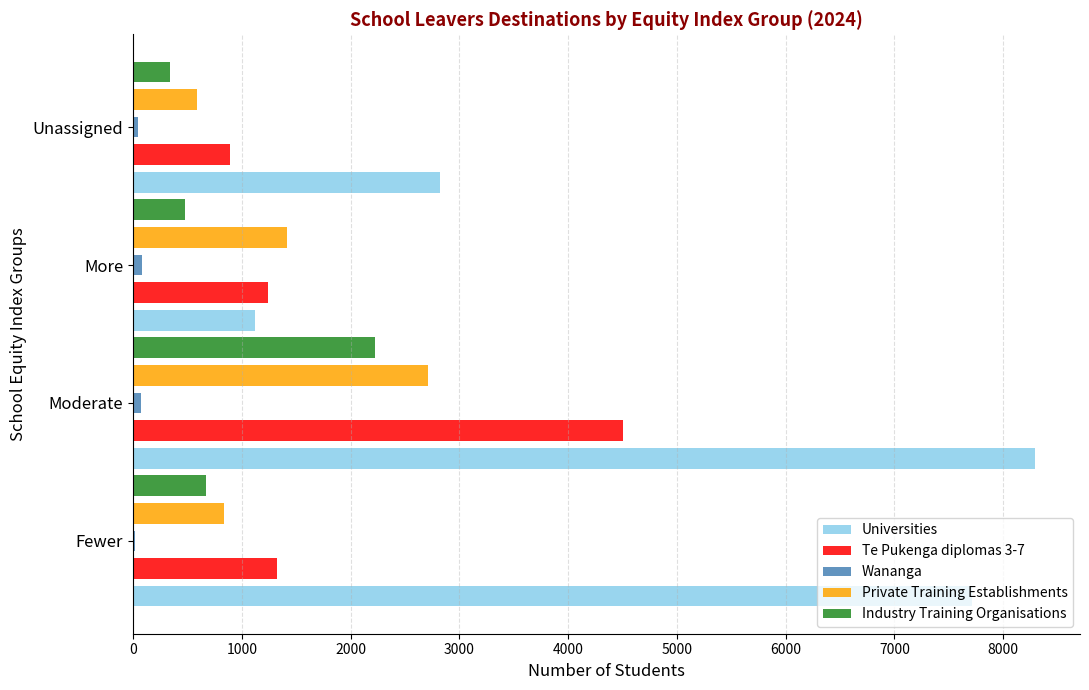

Count the number of data series in this chart.

5